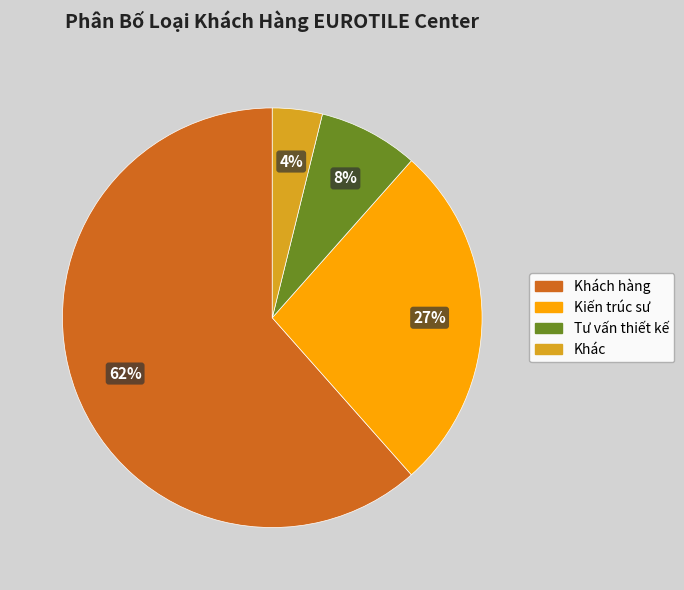

Count the number of slices in the pie.

4